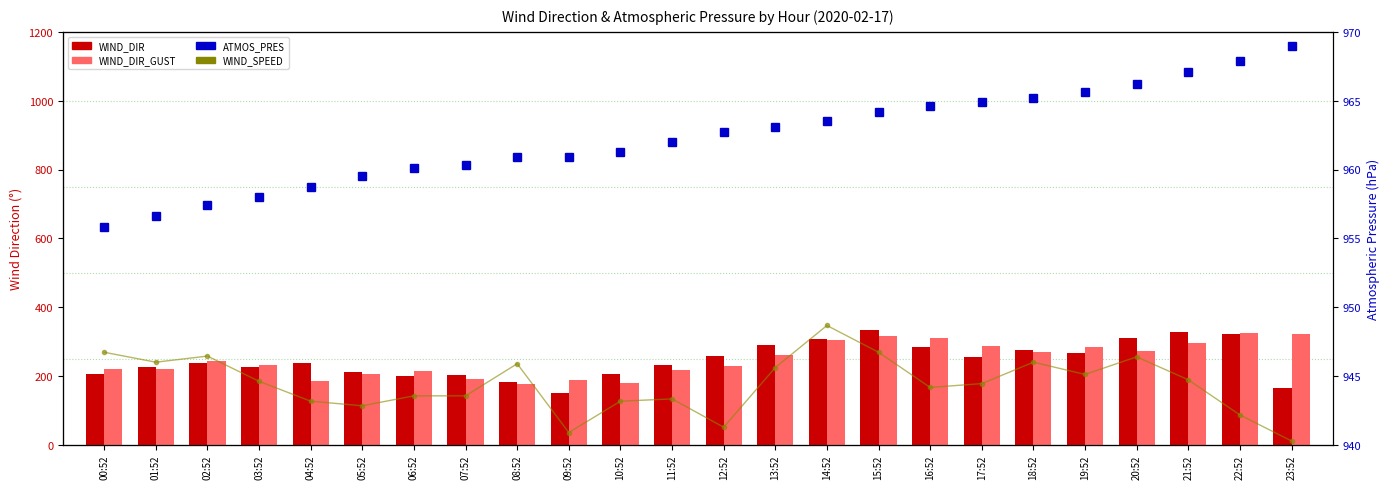

Where does the WIND_SPEED series first go above 2?

00:52